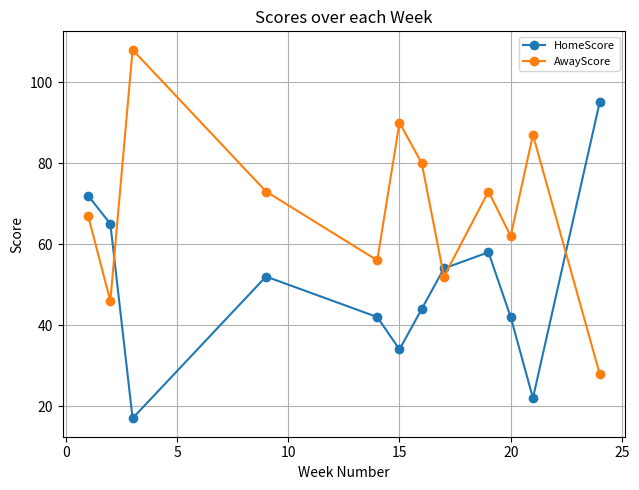

What is the maximum value for AwayScore?

108